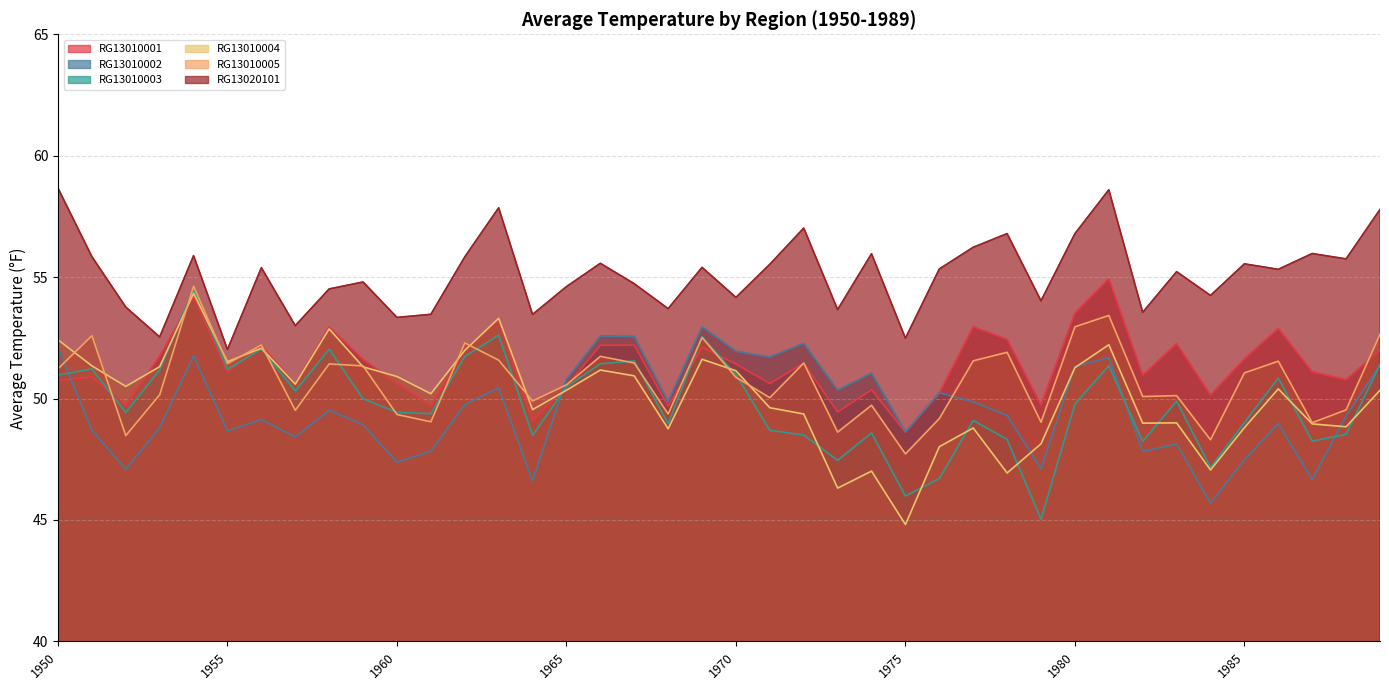

What is the value of the RG13010004 point at the 2nd from the left?

51.3